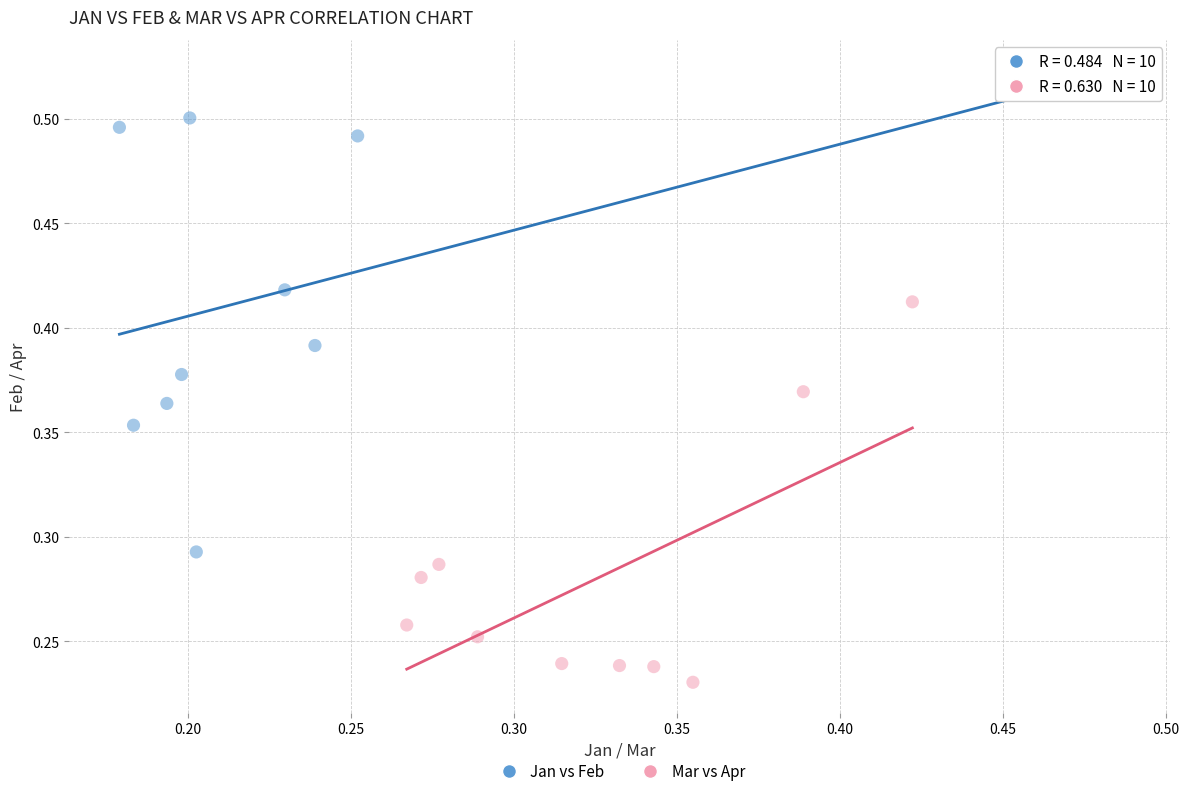

Which series reaches the minimum Y coordinate?

Mar vs Apr